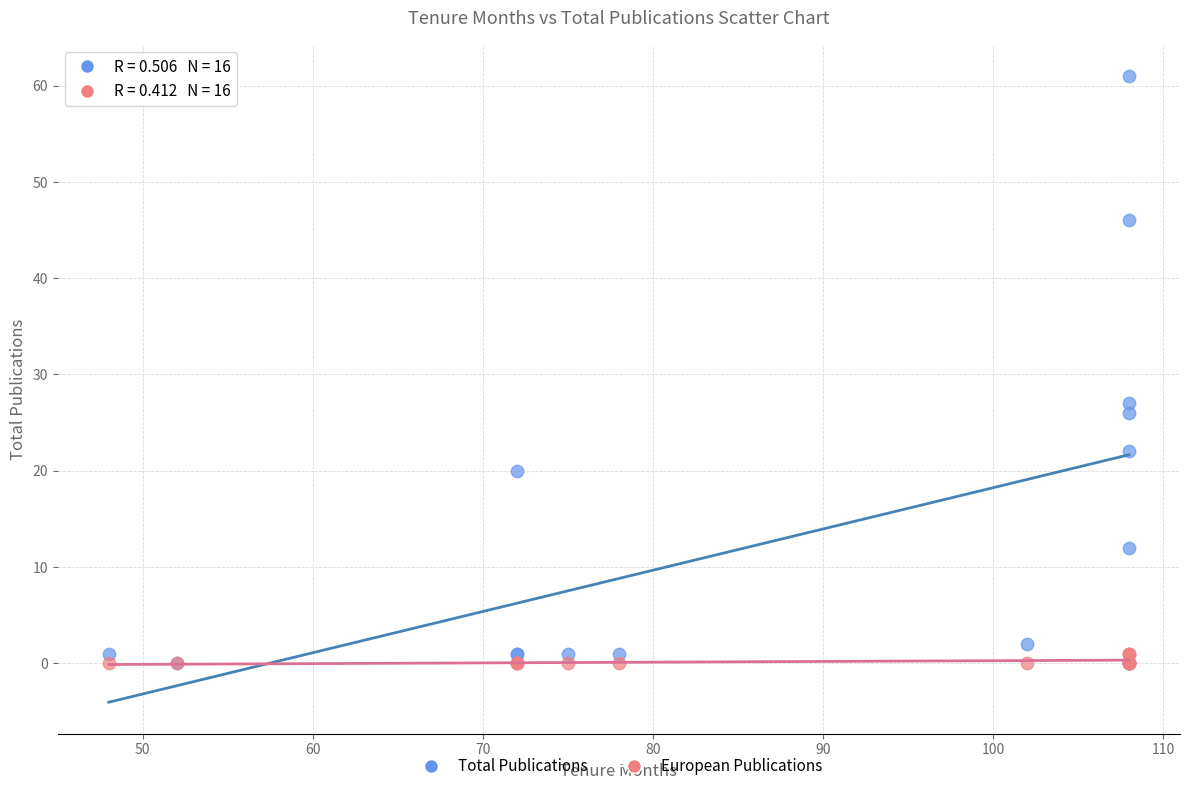

In the Total Publications series, what Y value is closest to 30?

27